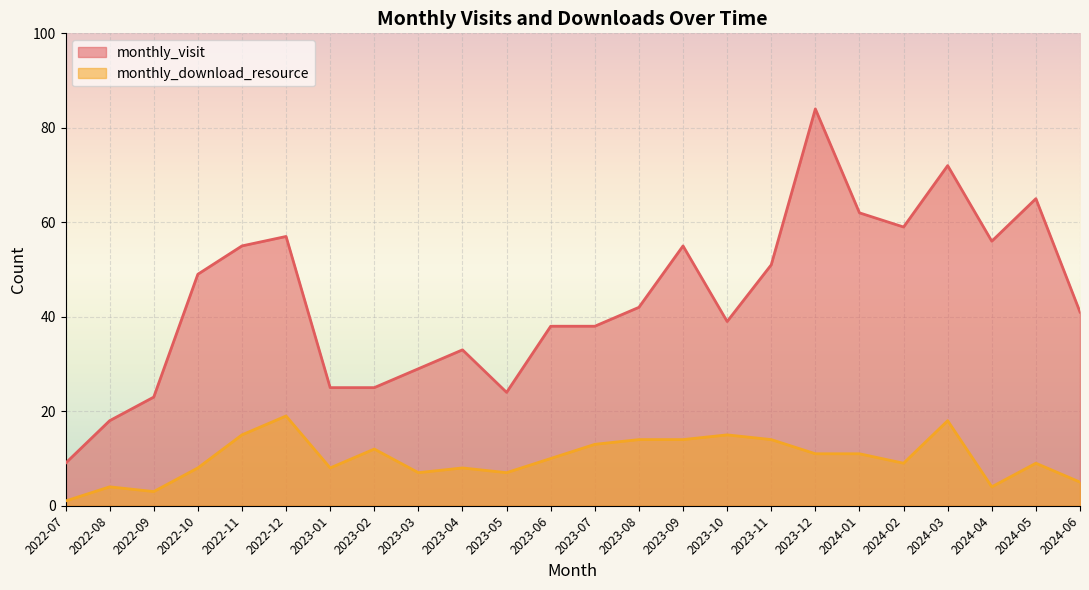

At which label does monthly_download_resource reach its peak?

2022-12